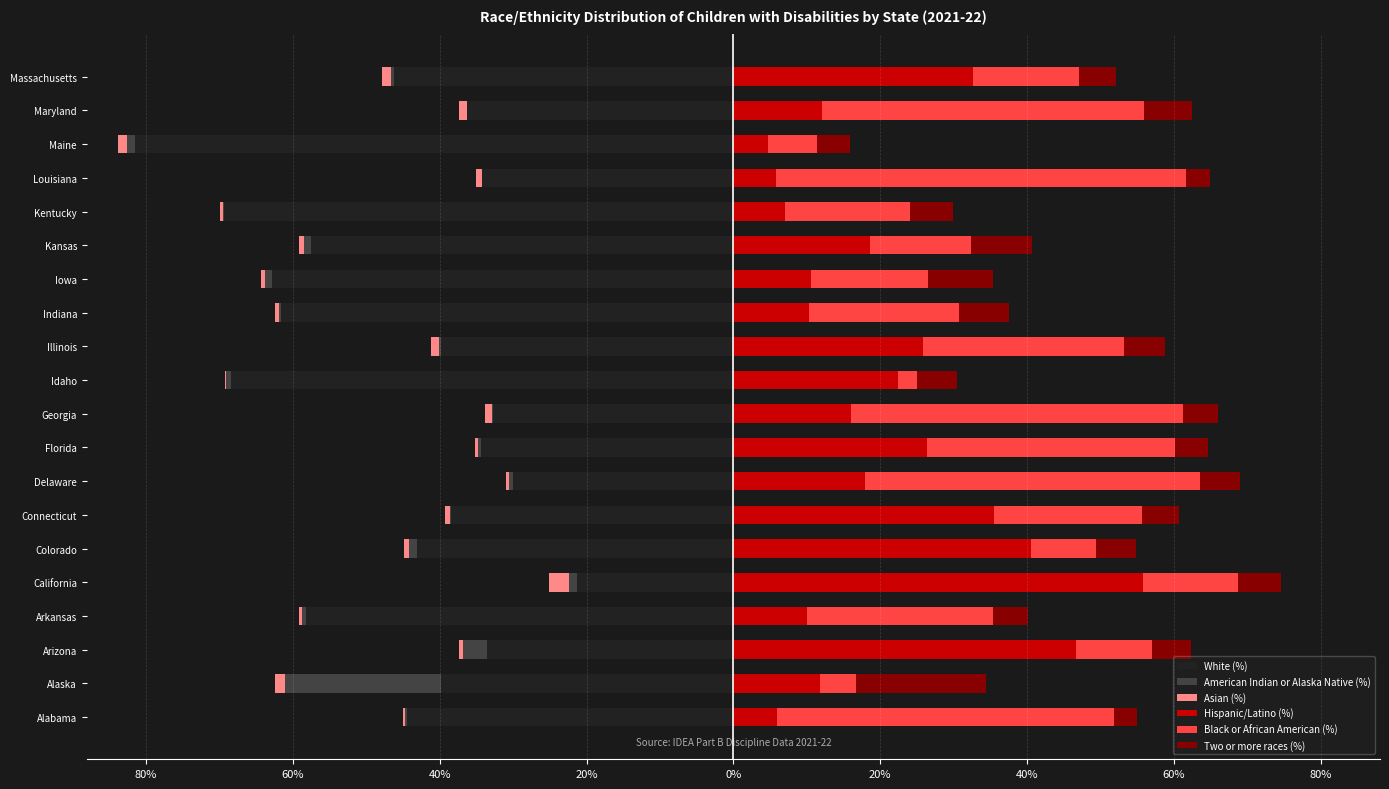

What is the greatest value displayed?

55.8